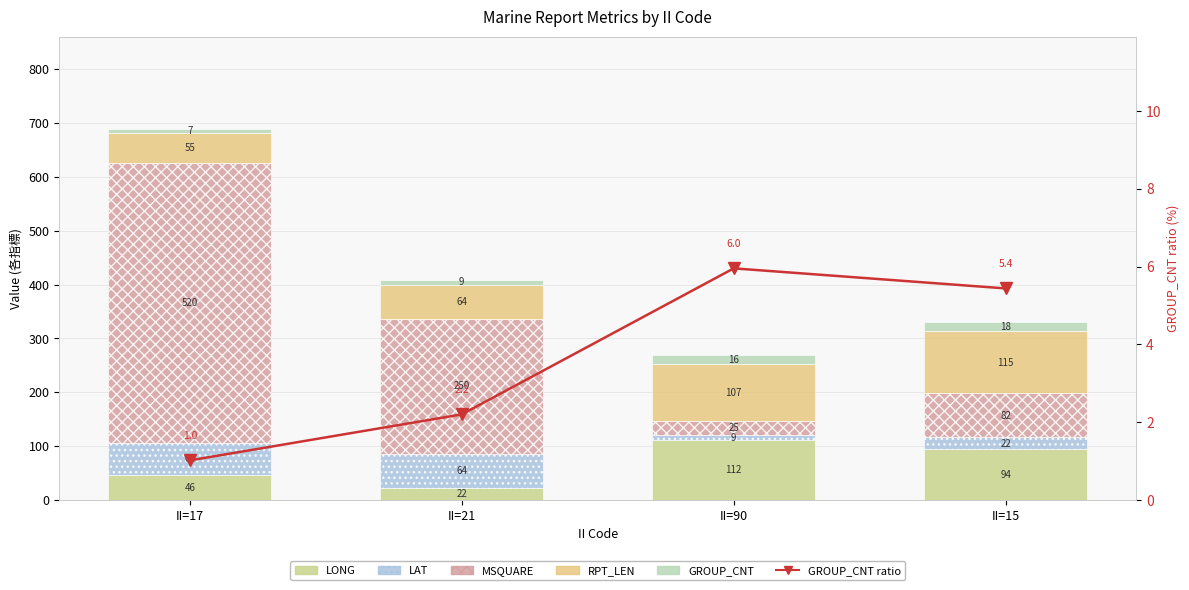

Rank the series by their maximum value, from lowest to highest.

GROUP_CNT ratio, GROUP_CNT, LAT, LONG, RPT_LEN, MSQUARE